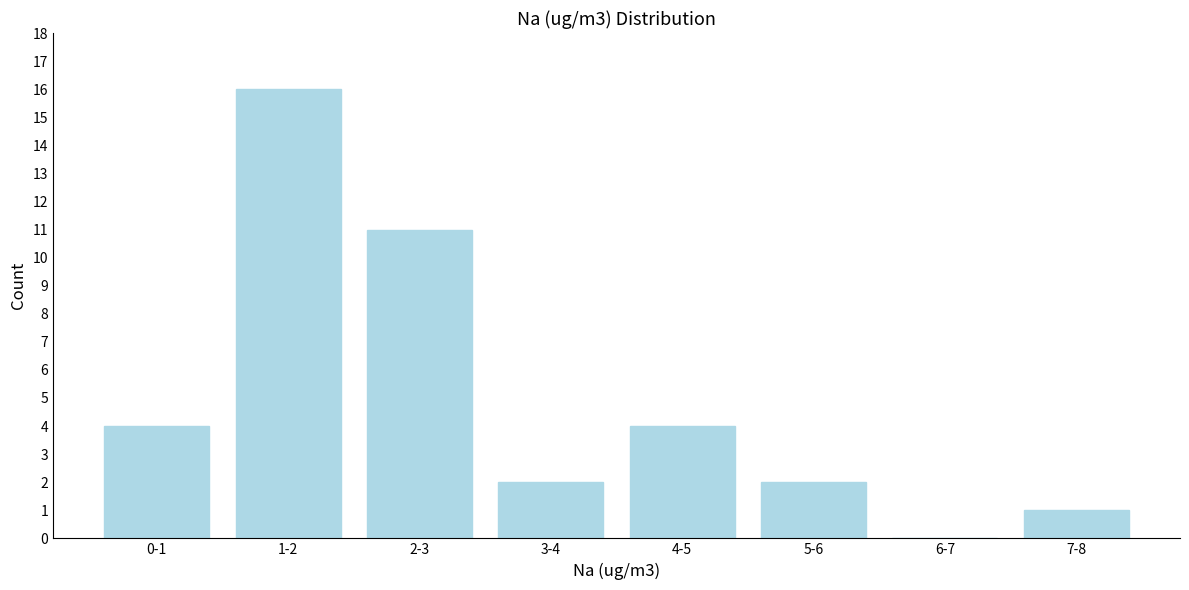

Reading right to left, list all the values displayed in this chart.

7-8=1	6-7=0	5-6=2	4-5=4	3-4=2	2-3=11	1-2=16	0-1=4